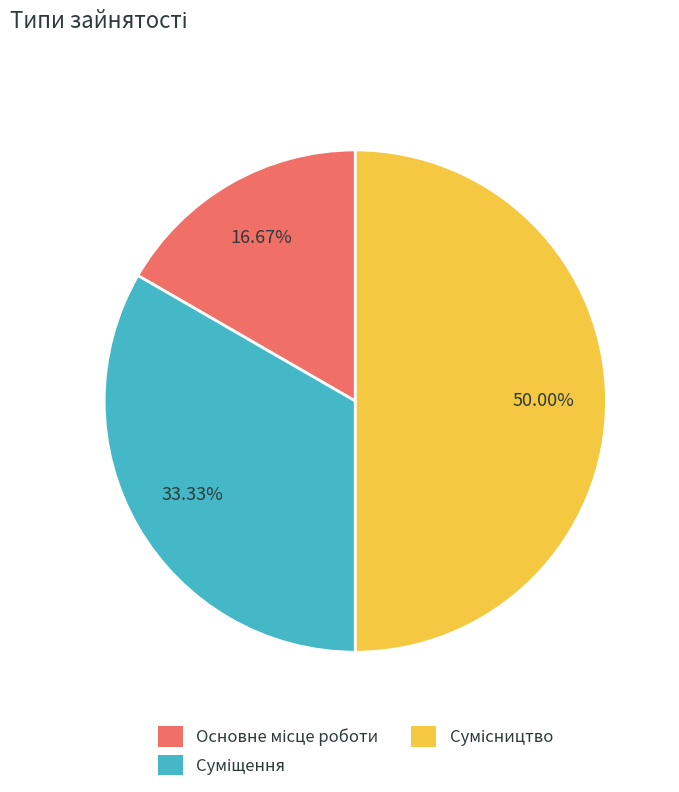

Between Сумісництво and Суміщення, which is larger?

Сумісництво